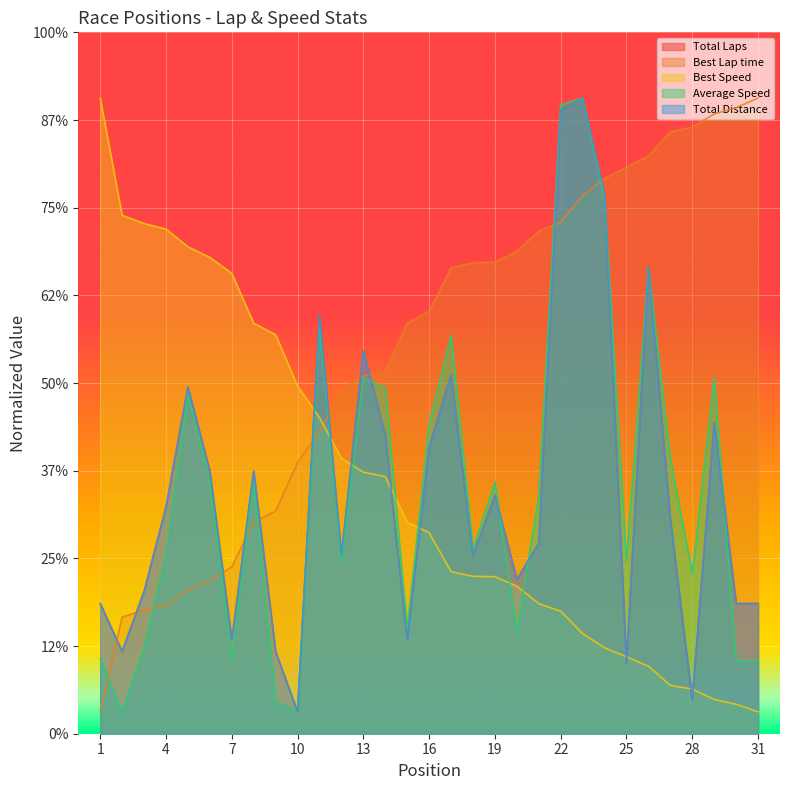

Reading left to right, extract all data points from this chart.

Total Laps: 1=59.4	2=37.5	3=64.9	4=103.3	5=158.2	6=119.8	7=42.9	8=119.8	9=37.5	10=10.0	11=191.2	12=81.4	13=174.7	14=136.3	15=42.9	16=130.8	17=163.7	18=81.4	19=108.8	20=70.4	21=86.9	22=284.5	23=290.0	24=246.1	25=32.0	26=213.1	27=97.8	28=15.5	29=141.8	30=59.4	31=59.4
Best Lap time: 1=10.0	2=53.2	3=56.4	4=58.6	5=65.5	6=69.7	7=76.1	8=96.6	9=101.5	10=123.7	11=137.8	12=156.6	13=163.2	14=165.2	15=187.4	16=192.6	17=212.5	18=214.9	19=215.1	20=220.1	21=229.3	22=233.4	23=245.5	24=253.4	25=258.4	26=263.7	27=274.6	28=276.8	29=282.7	30=285.6	31=290.0
Best Speed: 1=290.0	2=236.5	3=232.8	4=230.2	5=222.2	6=217.3	7=210.0	8=187.3	9=182.0	10=158.6	11=144.2	12=125.7	13=119.3	14=117.4	15=96.6	16=91.7	17=73.9	18=71.8	19=71.7	20=67.3	21=59.3	22=55.9	23=45.7	24=39.2	25=35.1	26=30.8	27=22.1	28=20.4	29=15.7	30=13.4	31=10.0
Average Speed: 1=34.3	2=10.0	3=39.1	4=82.0	5=155.1	6=114.9	7=33.9	8=115.1	9=14.5	10=10.4	11=186.1	12=78.0	13=162.2	14=157.8	15=48.3	16=141.4	17=181.7	18=84.3	19=114.7	20=46.7	21=108.6	22=286.9	23=290.0	24=243.7	25=78.8	26=212.5	27=125.7	28=73.1	29=162.6	30=33.3	31=33.3
Total Distance: 1=59.4	2=37.5	3=64.9	4=103.3	5=158.2	6=119.8	7=42.9	8=119.8	9=37.5	10=10.0	11=191.2	12=81.4	13=174.7	14=136.3	15=42.9	16=130.8	17=163.7	18=81.4	19=108.8	20=70.4	21=86.9	22=284.5	23=290.0	24=246.1	25=32.0	26=213.1	27=97.8	28=15.5	29=141.8	30=59.4	31=59.4